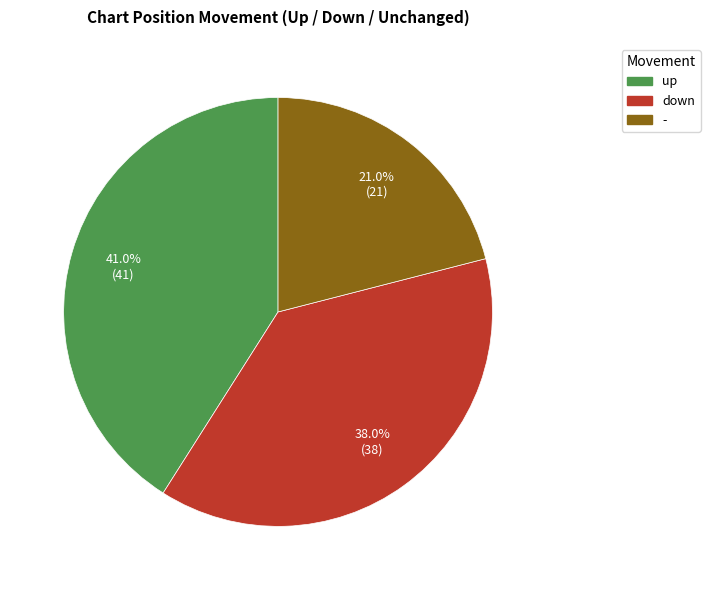

Count the number of slices in the pie.

3